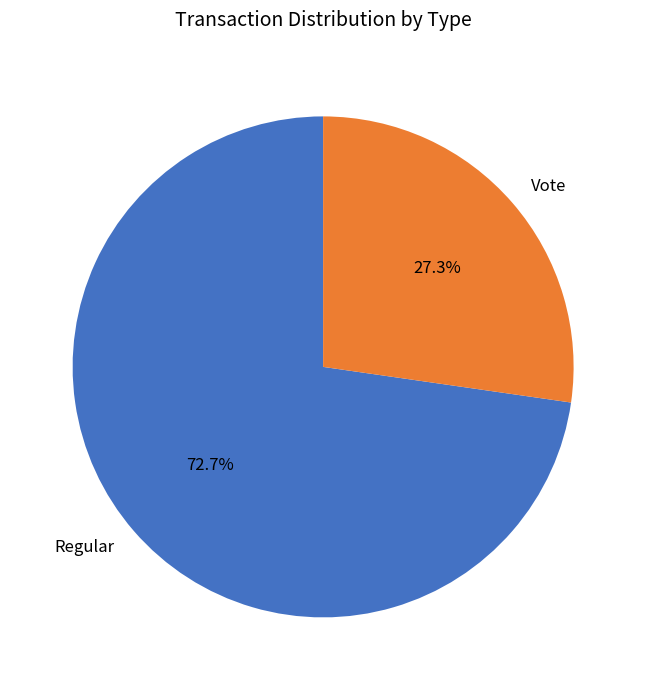

Is it true that Regular is 73% of the pie?

True